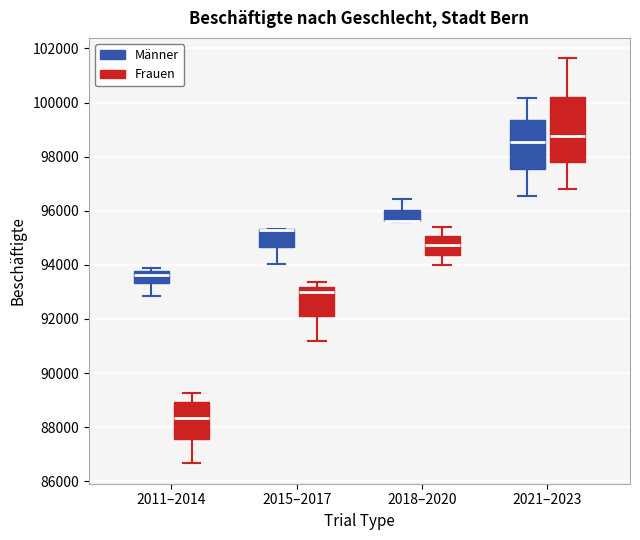

Reading left to right, read every box against the y-axis: the position of its median line, the range the box covers, and the ends of its whiskers. The values are not printed on the chart, so give them approximately, as read against the axis.

2011–2014 (Männer): median 93600, box 93400 to 93800, whiskers 92800 to 93800 (just above the box's upper edge)
2011–2014 (Frauen): median 88400, box 87600 to 89000, whiskers 86600 to 89200
2015–2017 (Männer): median 95200 (drawn on the box's upper edge), box 94600 to 95400, whiskers 94000 to 95400
2015–2017 (Frauen): median 93000, box 92000 to 93200, whiskers 91200 to 93400
2018–2020 (Männer): median 95600 (drawn on the box's lower edge), box 95600 to 96000, whiskers 95600 to 96400
2018–2020 (Frauen): median 94800, box 94400 to 95000, whiskers 94000 to 95400
2021–2023 (Männer): median 98600, box 97600 to 99400, whiskers 96600 to 100200
2021–2023 (Frauen): median 98800, box 97800 to 100200, whiskers 96800 to 101600